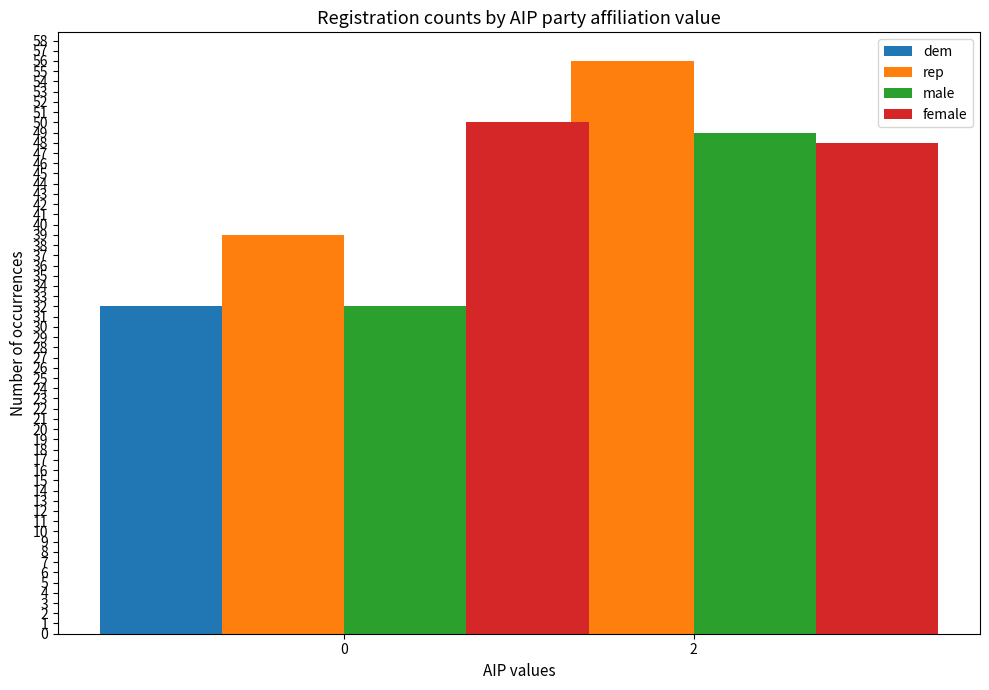

What is the sum of all male values?

81